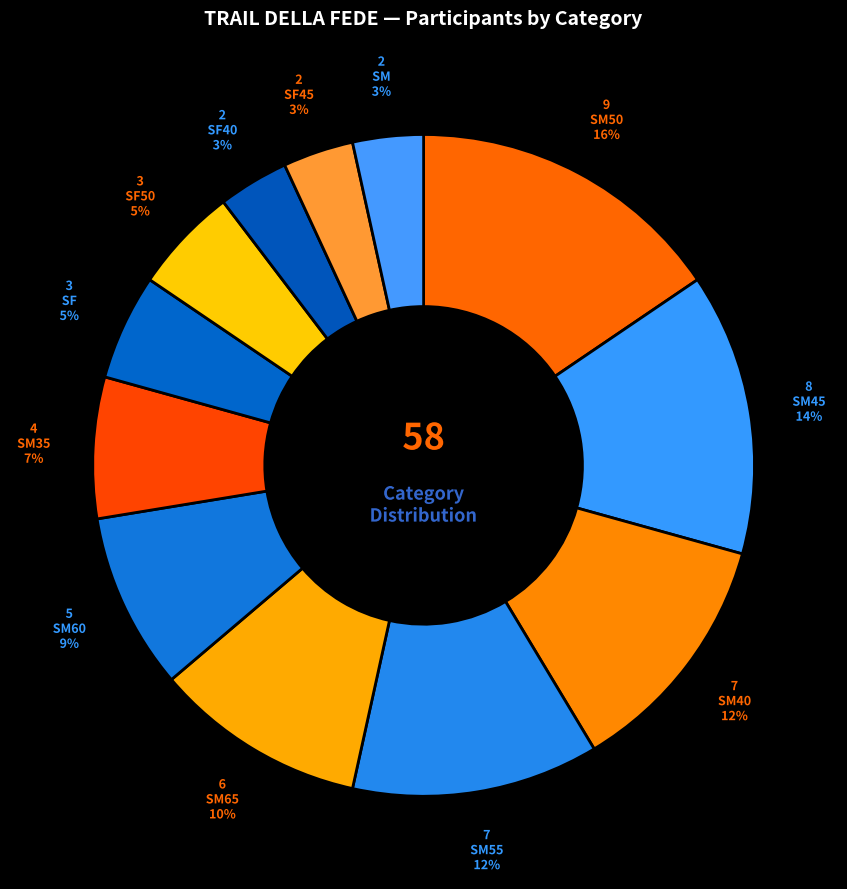

Count the number of slices in the pie.

12